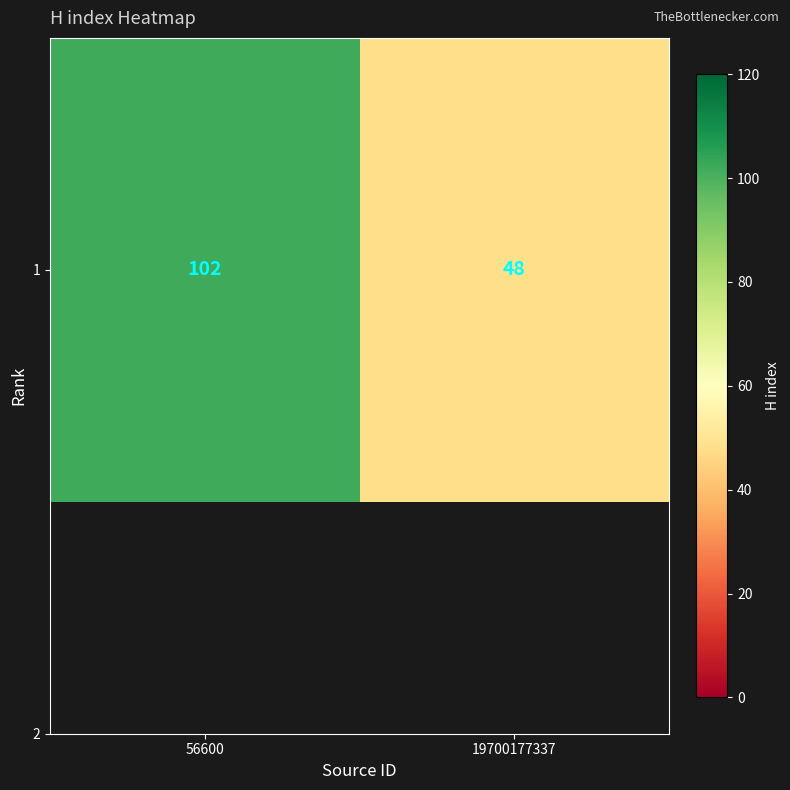

List the labels in order of value, largest first.

56600, 19700177337